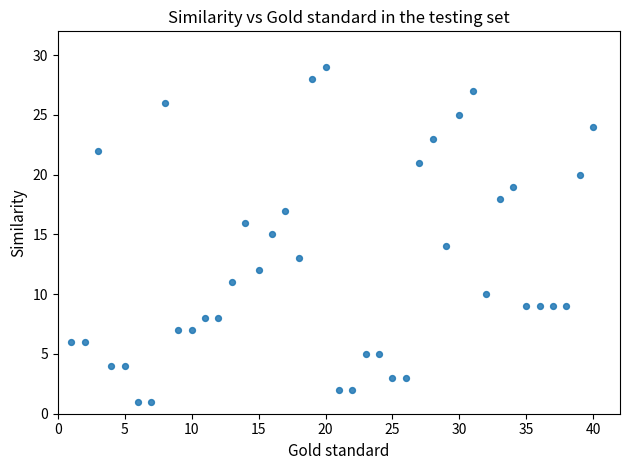

What is the range of X values (max minus min)?

39